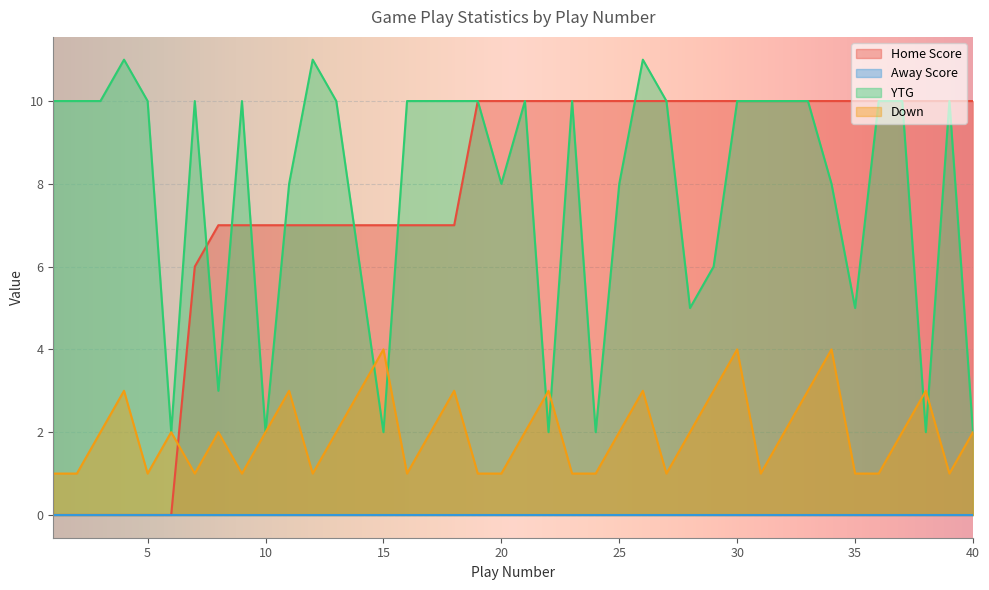

How many values in the Home Score series are below 10?

18